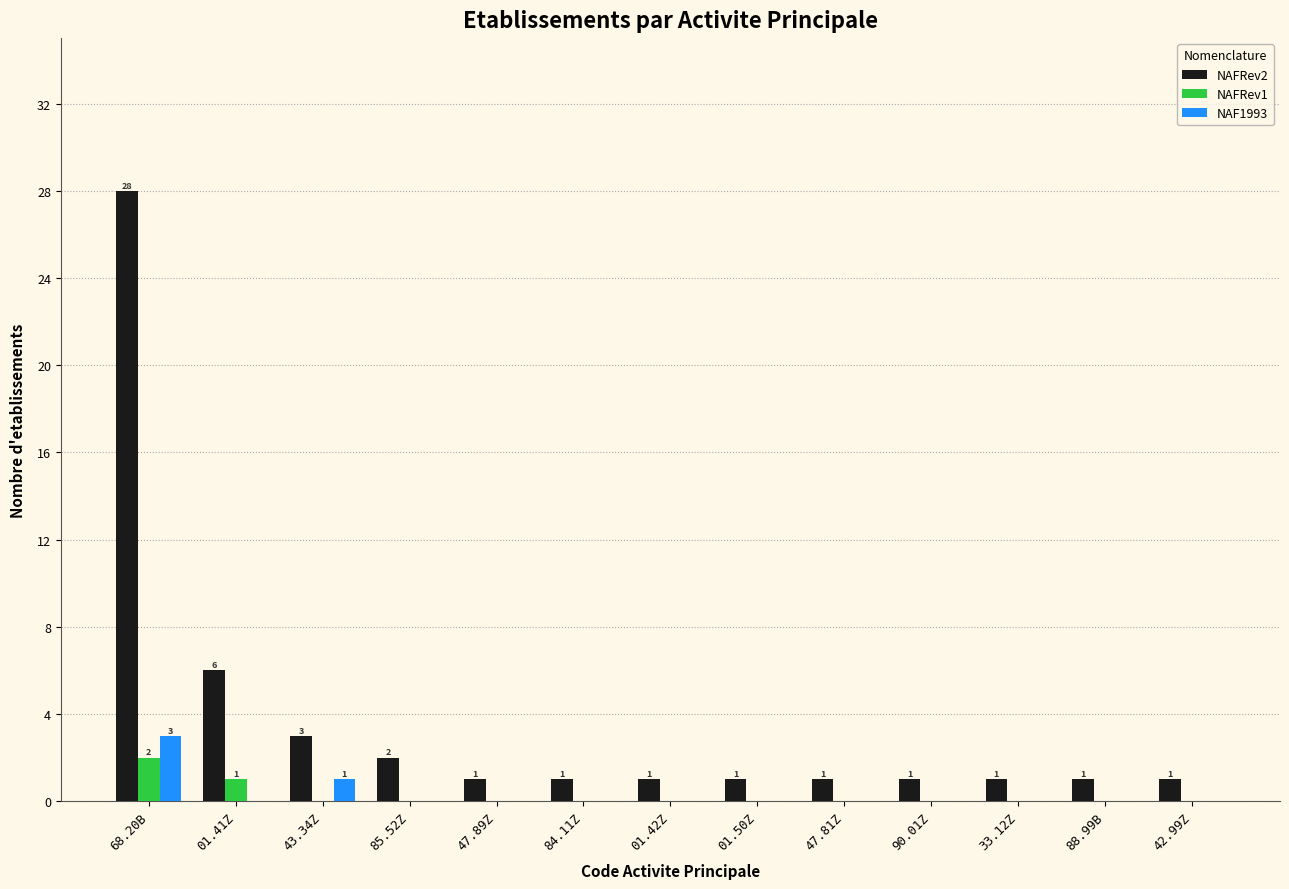

Count the number of categories in the chart.

13